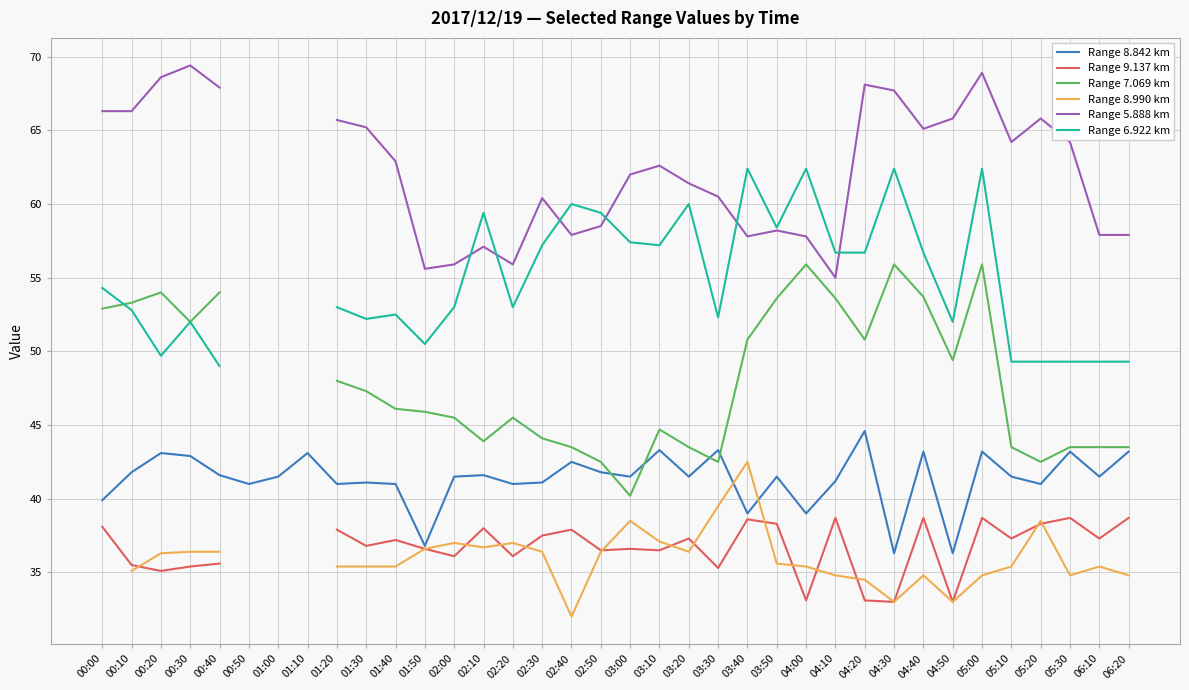

What is the label of the 26th point from the left?

04:10